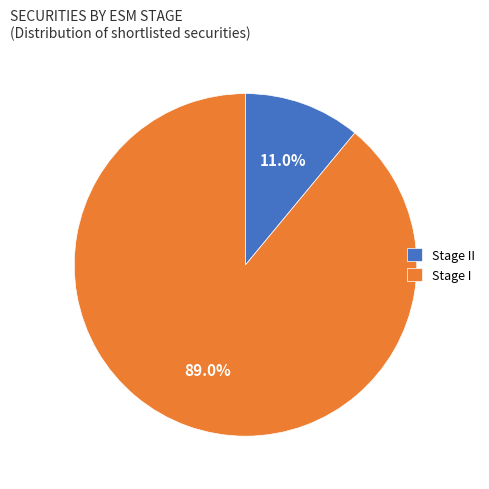

To the nearest percent, what is the difference between the Stage II and Stage I slice percentages?

78%